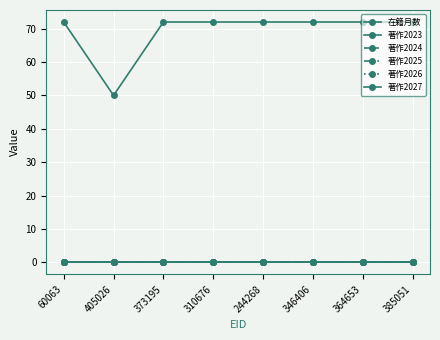

Which series changed the most between 60063 and 364653?

在籍月数